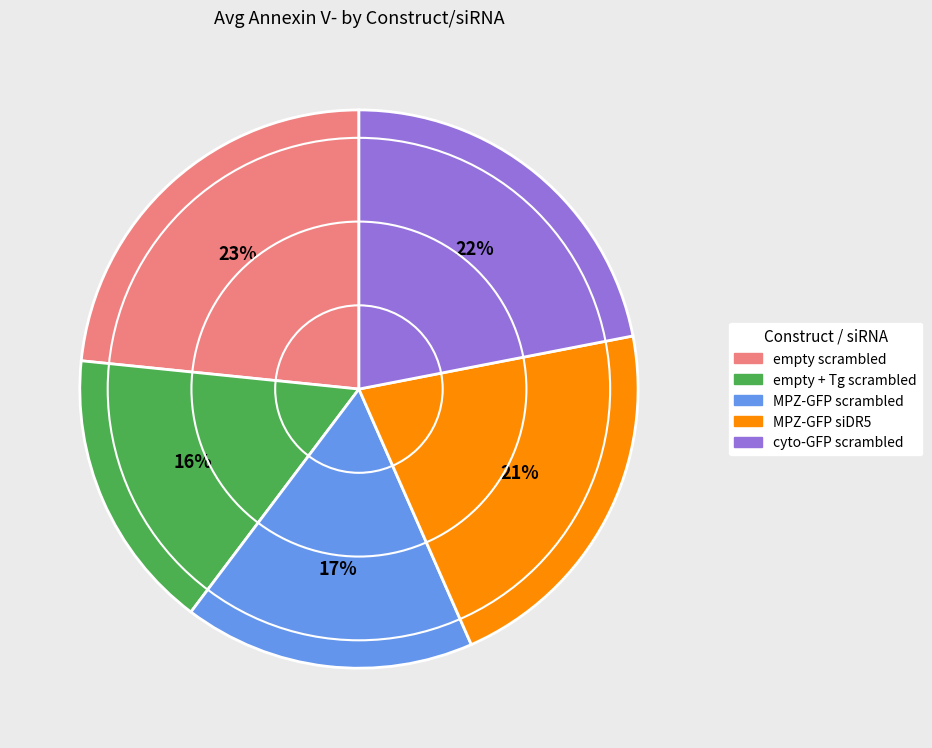

To the nearest percent, what portion does cyto-GFP scrambled represent?

22%